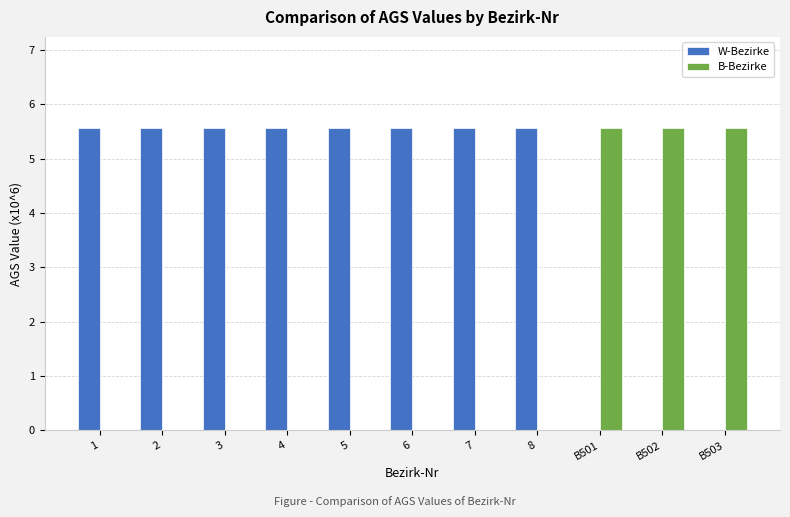

What is the total value across all series at 6?

5.6